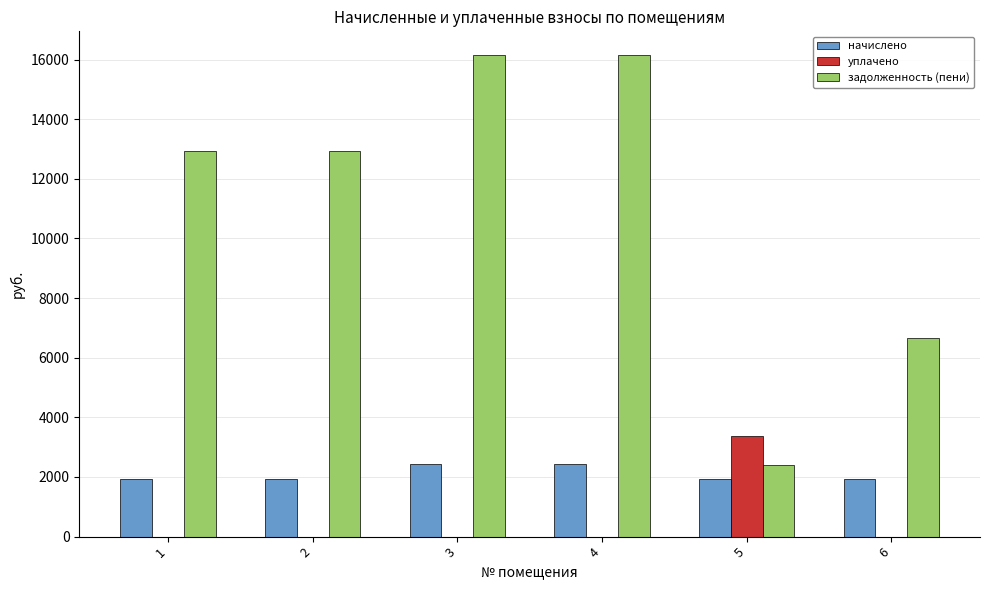

What is the total value across all series at 5?

7692.2